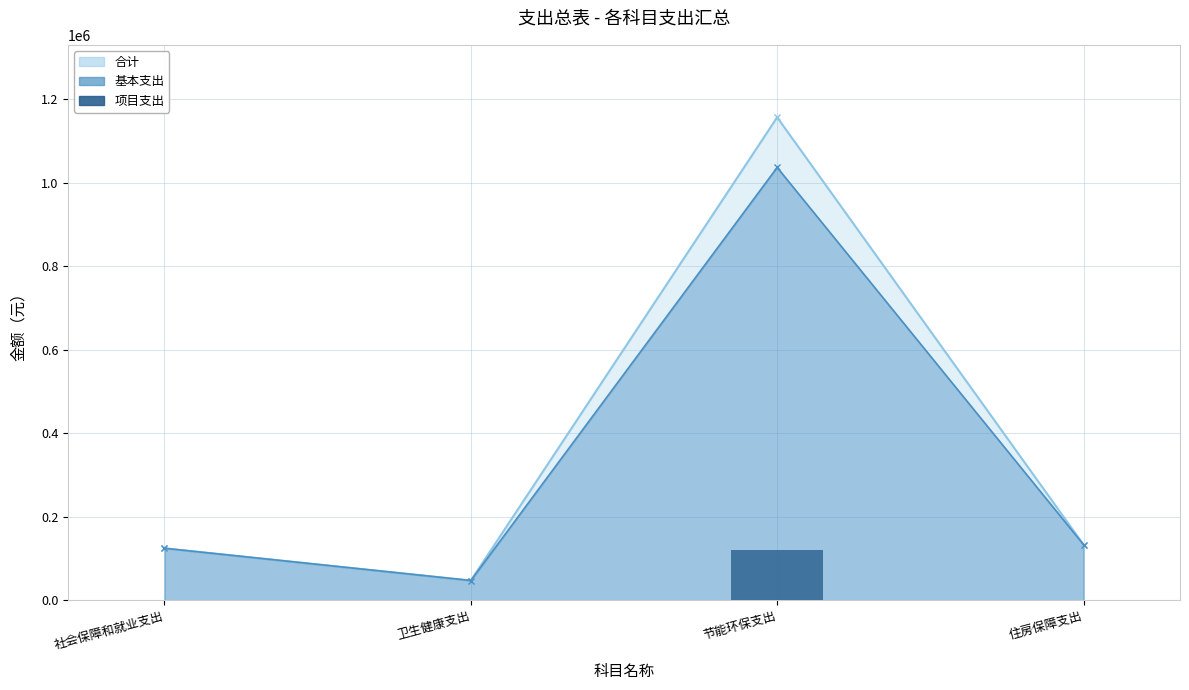

How many interior local valleys does the 基本支出 series have?

1